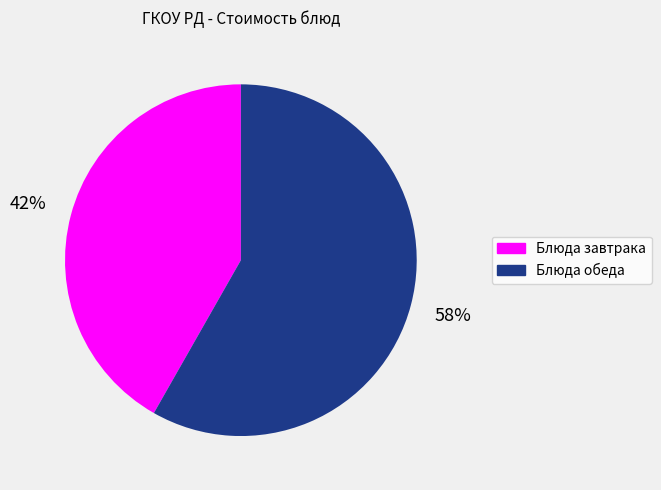

To the nearest percent, what is the average slice percentage?

50%